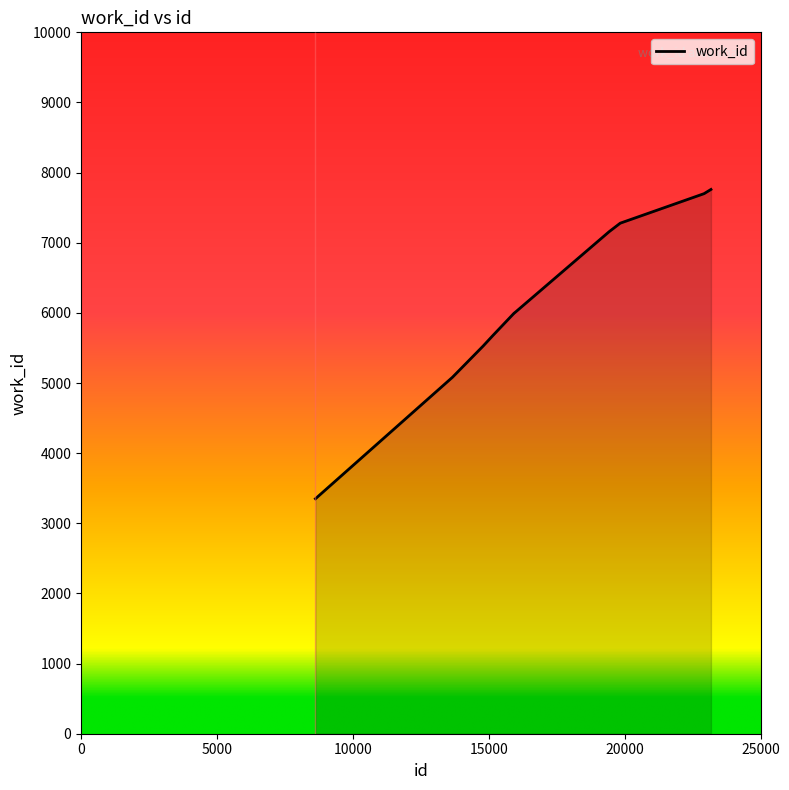

How many lines are shown in the chart?

1